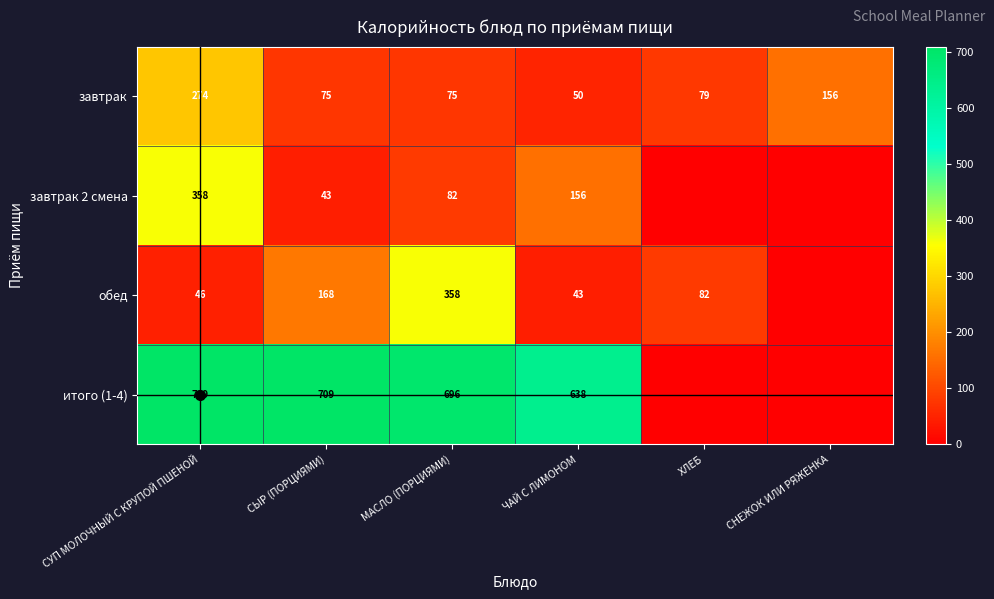

What is the difference between the highest and lowest values at СУП МОЛОЧНЫЙ С КРУПОЙ ПШЕНОЙ?

663